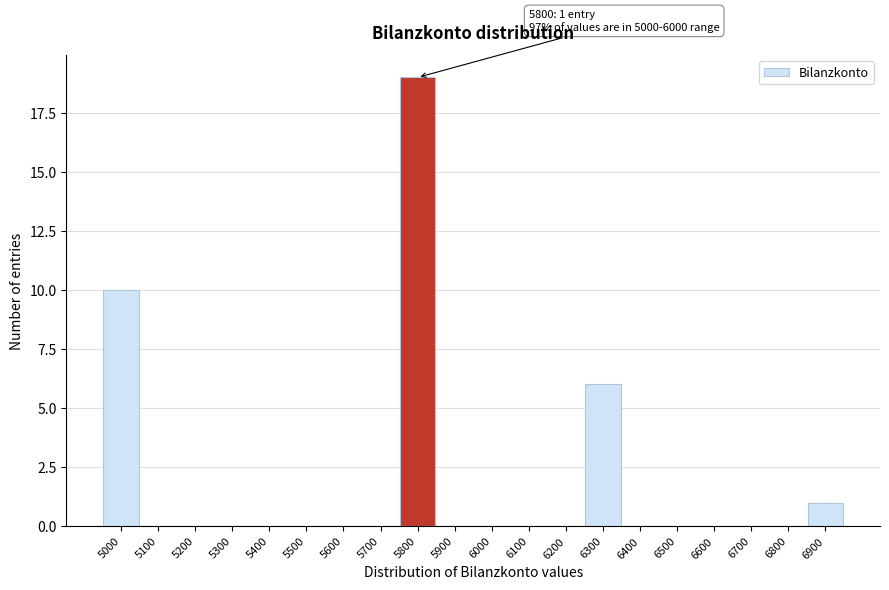

Reading right to left, list all the values displayed in this chart.

6900=1	6800=0	6700=0	6600=0	6500=0	6400=0	6300=6	6200=0	6100=0	6000=0	5900=0	5800=19	5700=0	5600=0	5500=0	5400=0	5300=0	5200=0	5100=0	5000=10